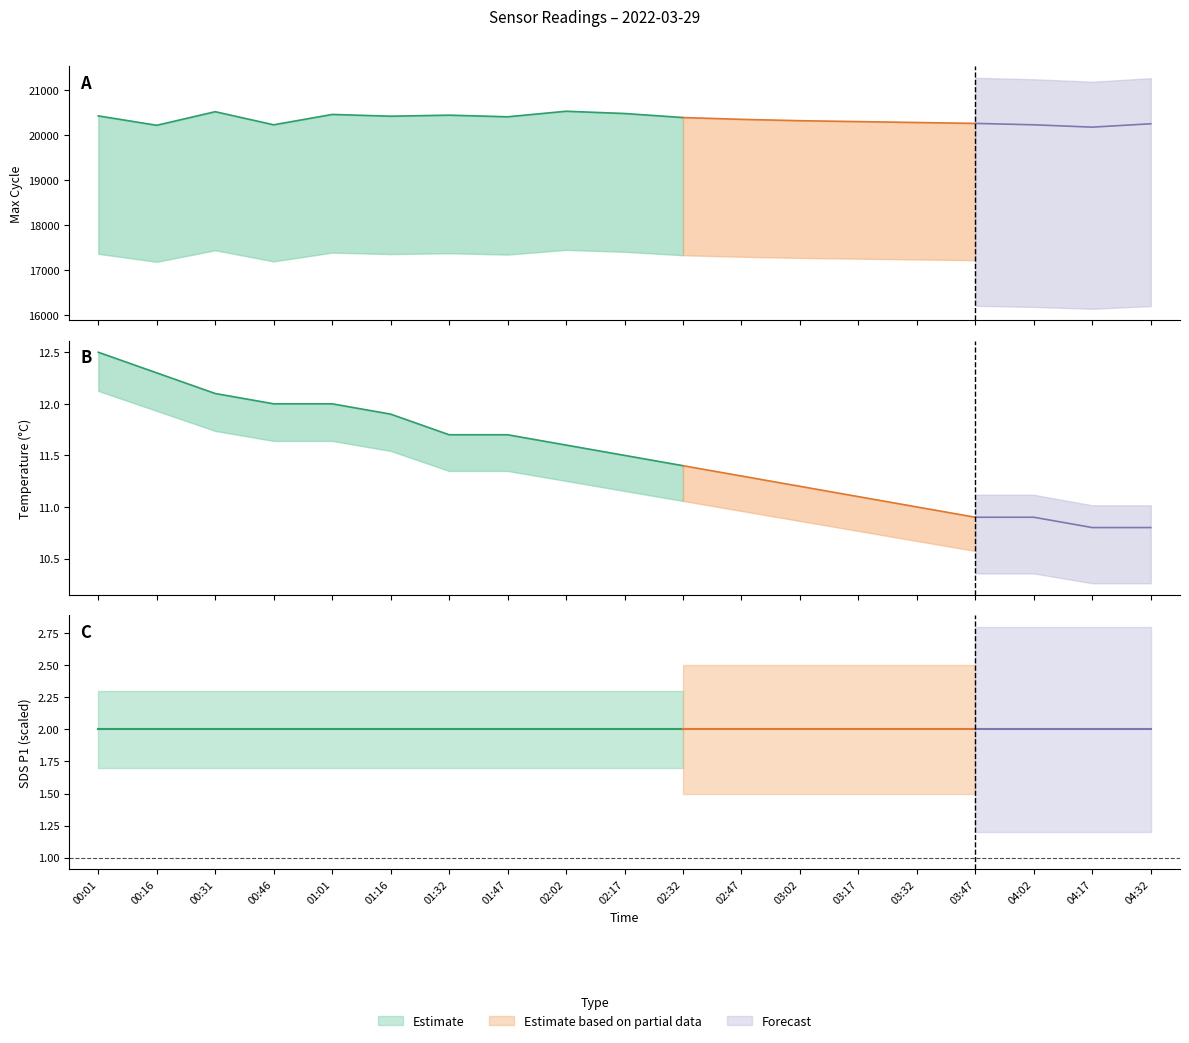

What is the spread (max minus min) of values at 02:17?

20468.5